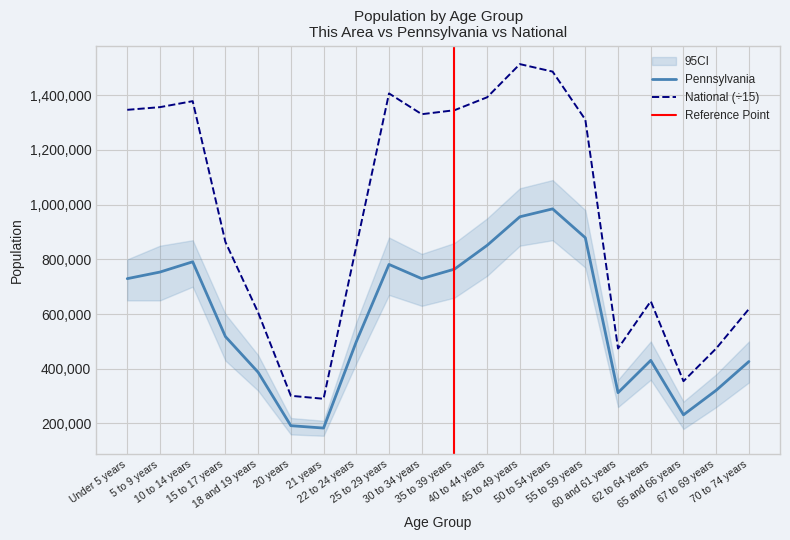

How many lines are shown in the chart?

2